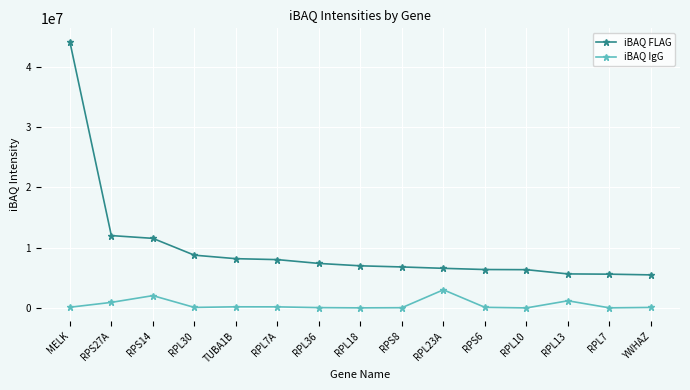

True or false: iBAQ IgG and iBAQ FLAG cross at least once.

False